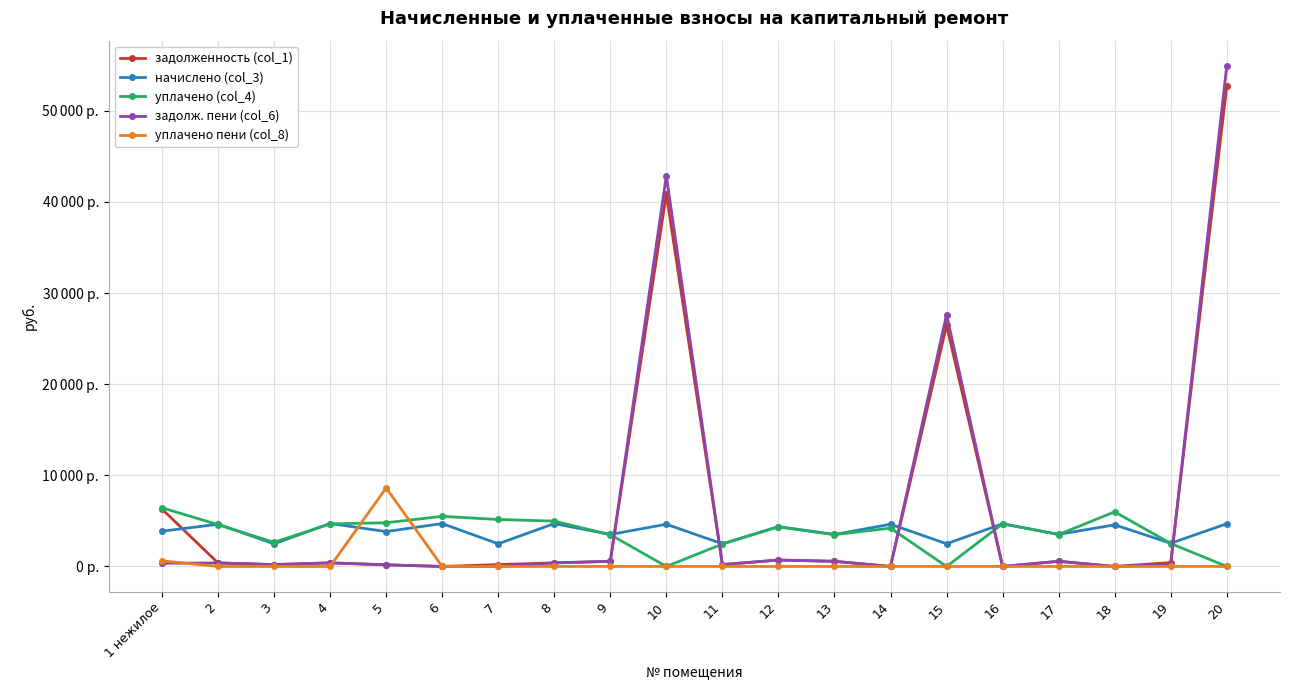

What is the label of the 17th point from the left?

17